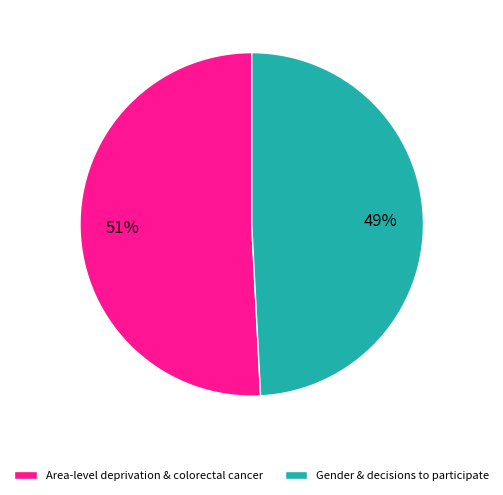

How many segments does this pie chart have?

2